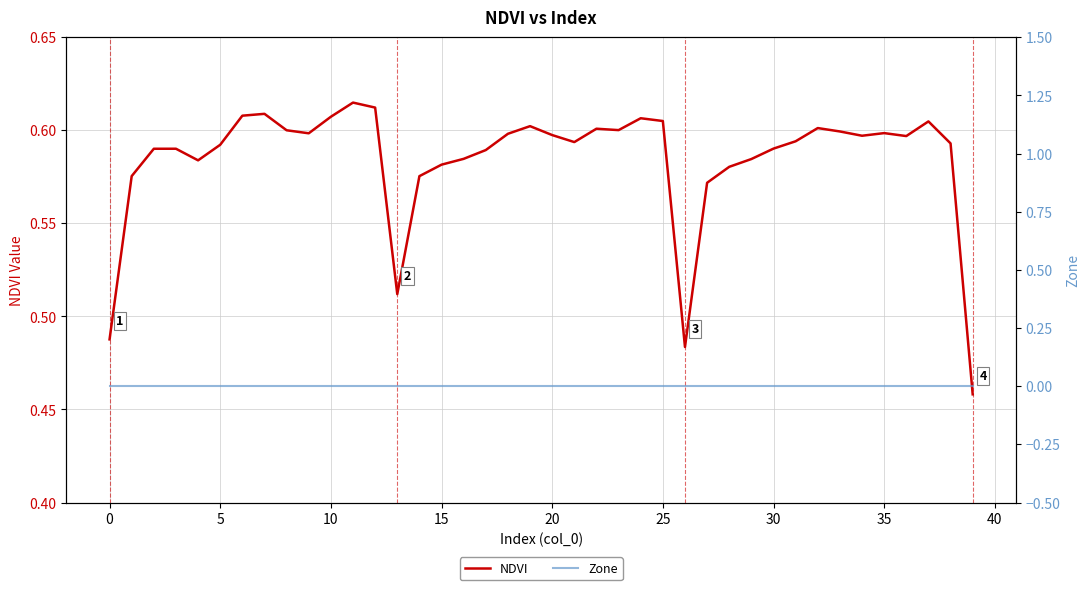

What is the label of the 12th point from the right?

28